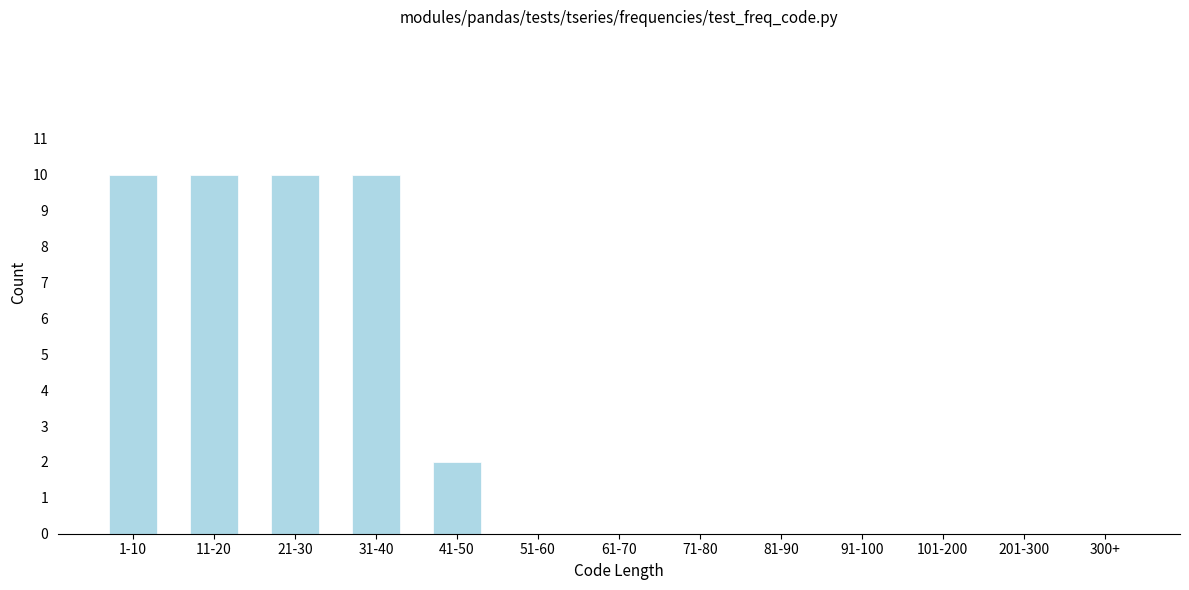

Reading left to right, extract all data points from this chart.

1-10=10	11-20=10	21-30=10	31-40=10	41-50=2	51-60=0	61-70=0	71-80=0	81-90=0	91-100=0	101-200=0	201-300=0	300+=0